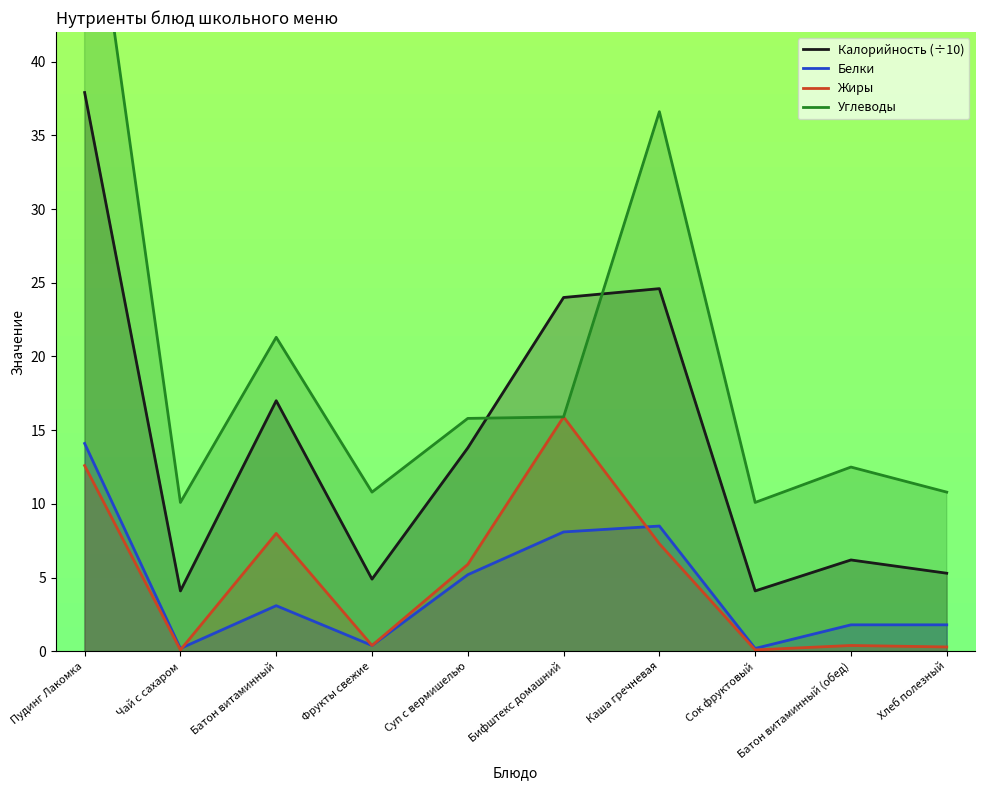

At which label is Белки closest to 7?

Бифштекс домашний